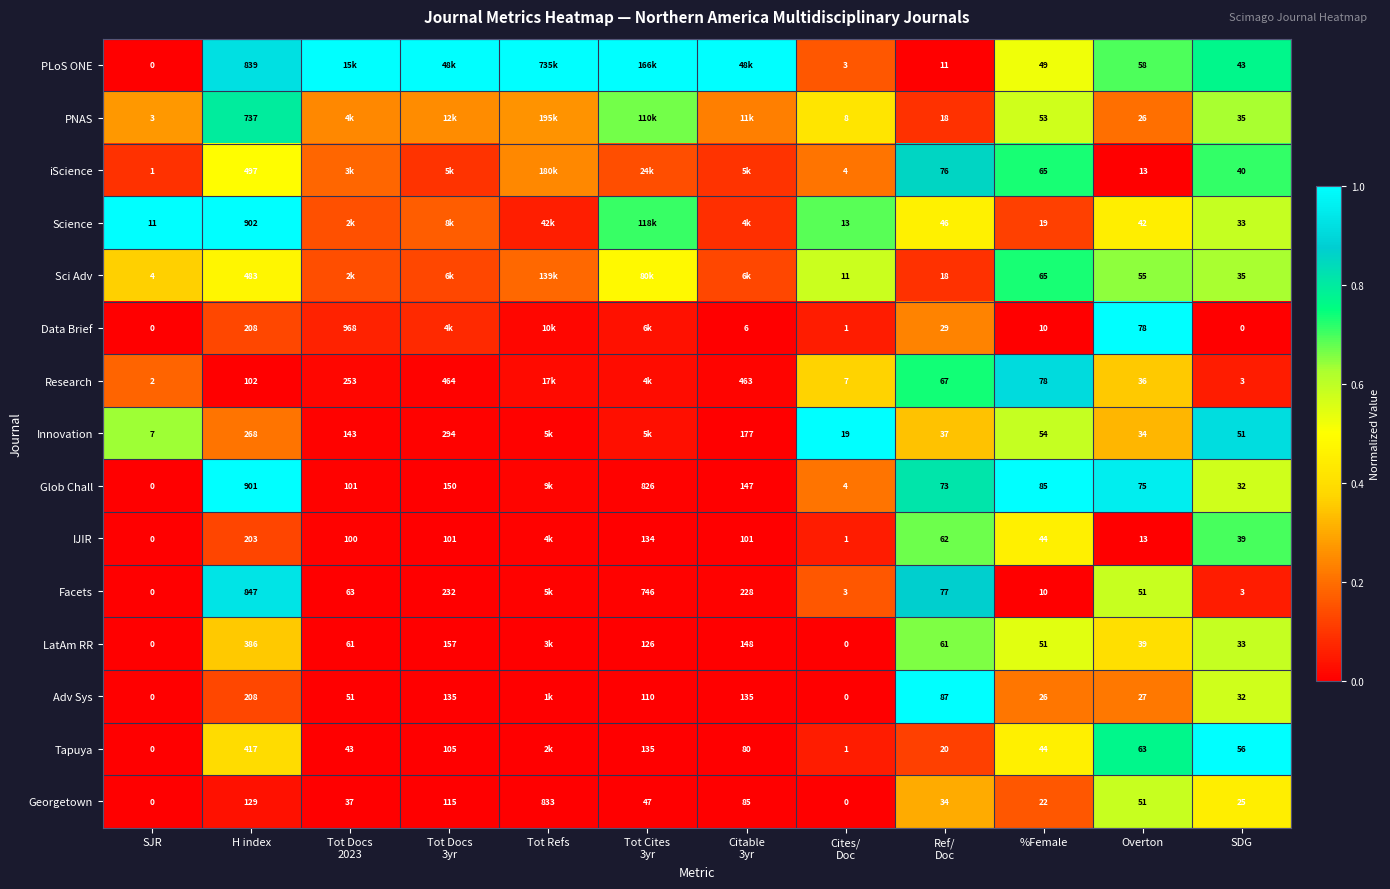

Which category has the highest value in the Georgetown series?

Tot Refs